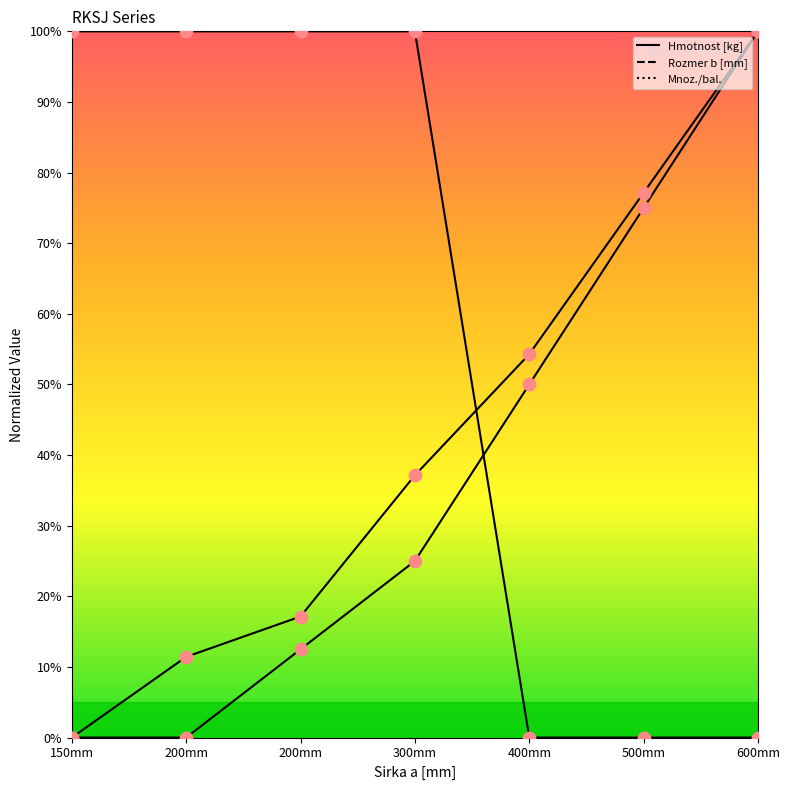

At which category is the sum across all series the highest?

600mm